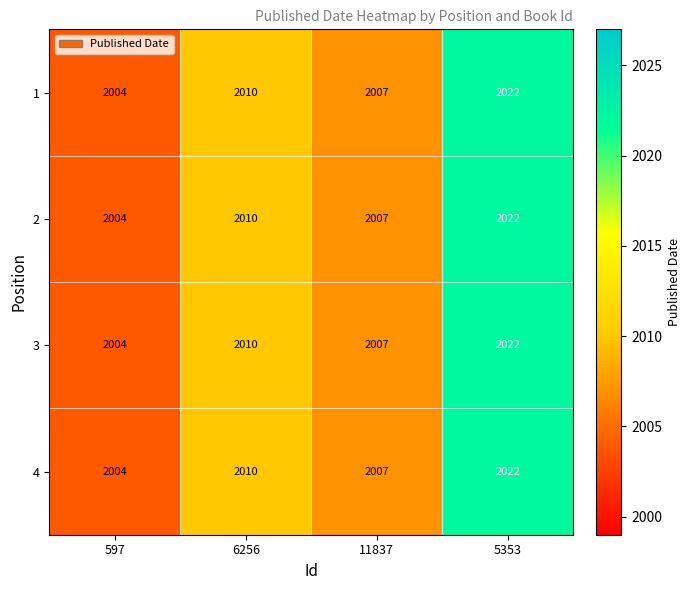

Reading left to right, list all the values displayed in this chart.

1: 2004	2010	2007	2022
2: 2004	2010	2007	2022
3: 2004	2010	2007	2022
4: 2004	2010	2007	2022